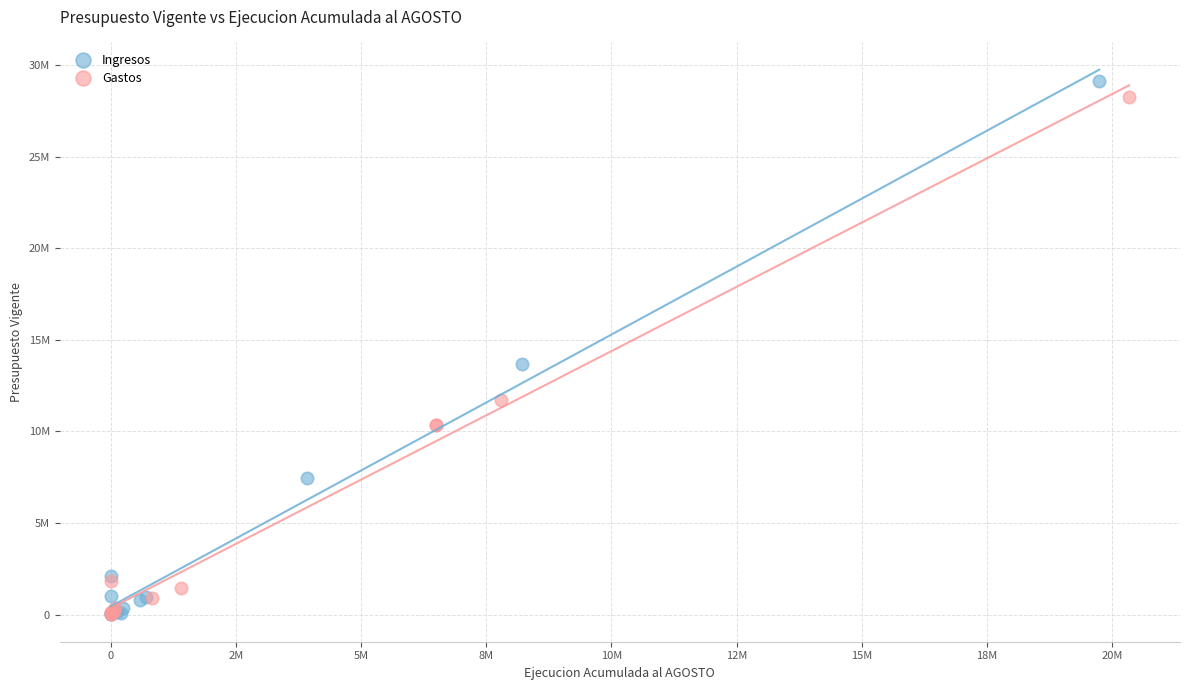

Which series has the widest spread of Y values?

Ingresos